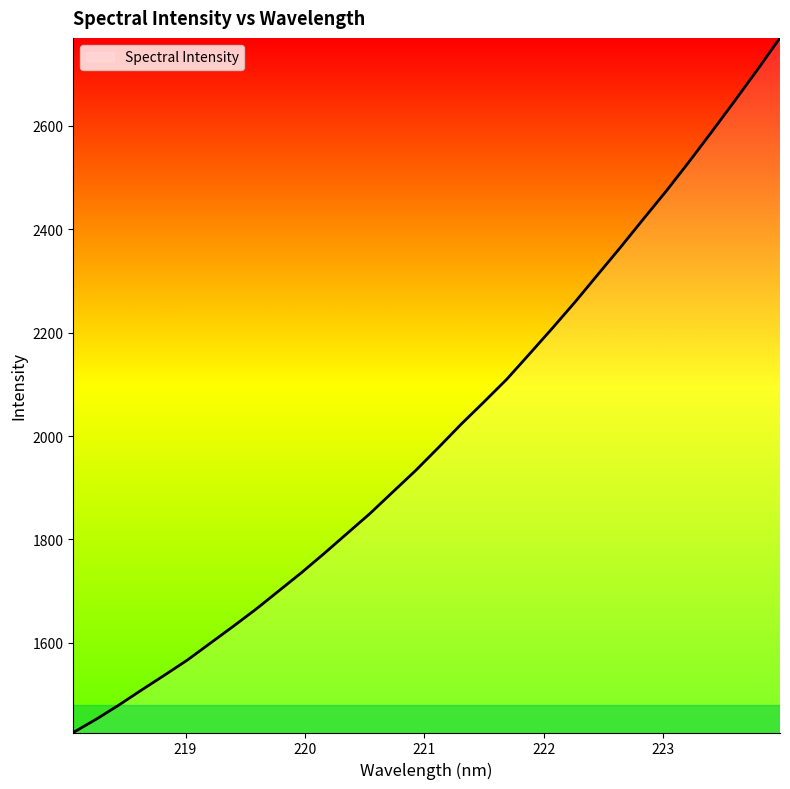

Count the number of values greater than 1977.

16